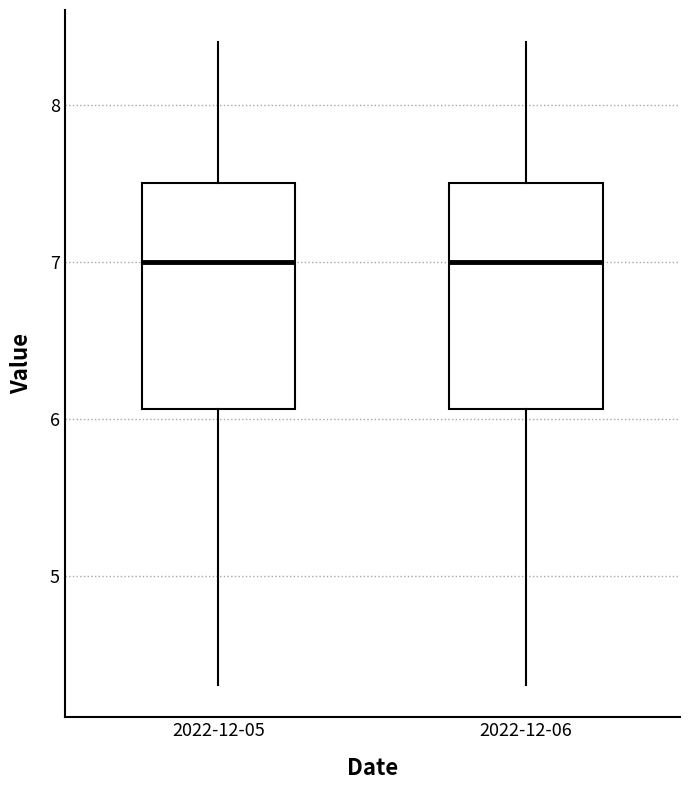

Where does the median line of the box for 2022-12-06 sit on the y-axis? The values are not printed on the chart, so give them approximately, as read against the axis.

7.0